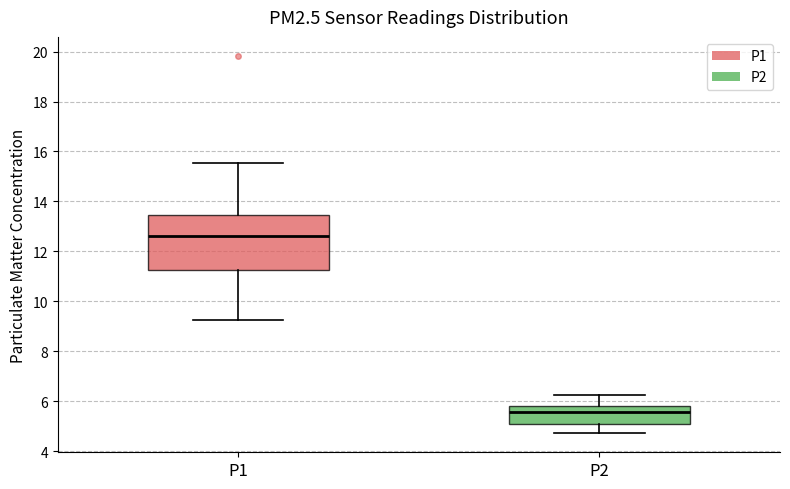

Reading left to right, read every box against the y-axis: the position of its median line, the range the box covers, and the ends of its whiskers. The values are not printed on the chart, so give them approximately, as read against the axis.

P1: median 12.6, box 11.2 to 13.4, whiskers 9.2 to 15.6
P2: median 5.6, box 5.0 to 5.8, whiskers 4.8 to 6.2